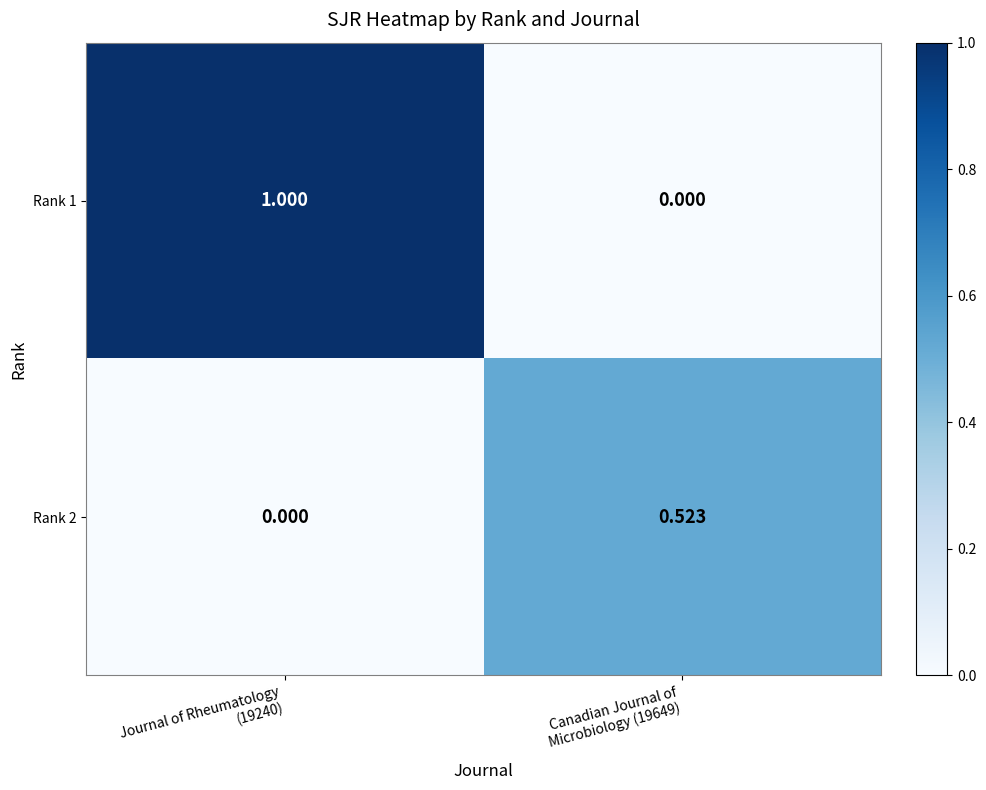

At how many categories does at least one series exceed 0?

2